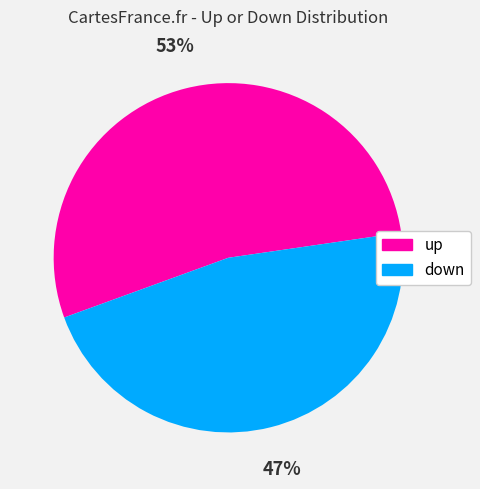

How many slices are in this pie chart?

2